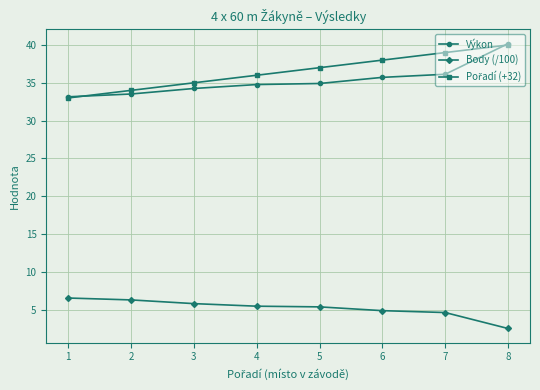

What is the average value of the Body (/100) series?

5.2